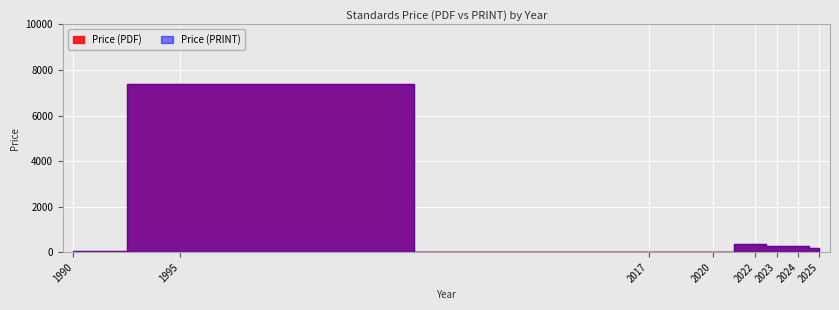

The value of Price (PRINT) at 2025 is 50. True or false?

False